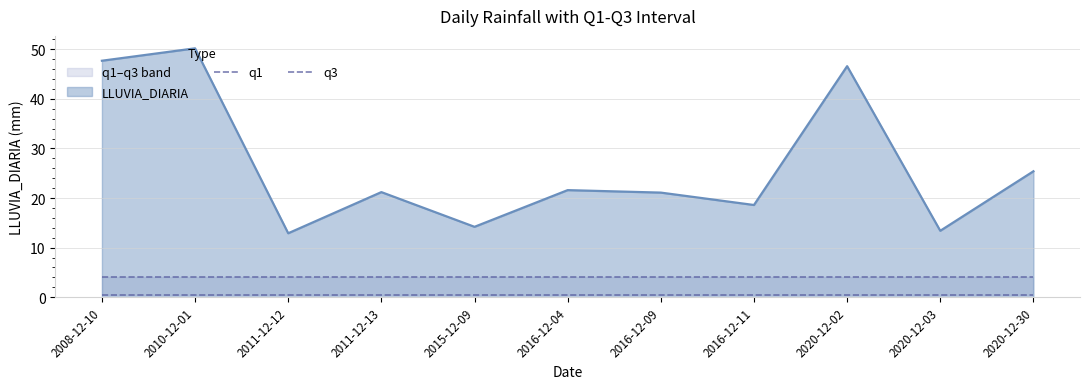

What is the minimum value for LLUVIA_DIARIA?

12.9